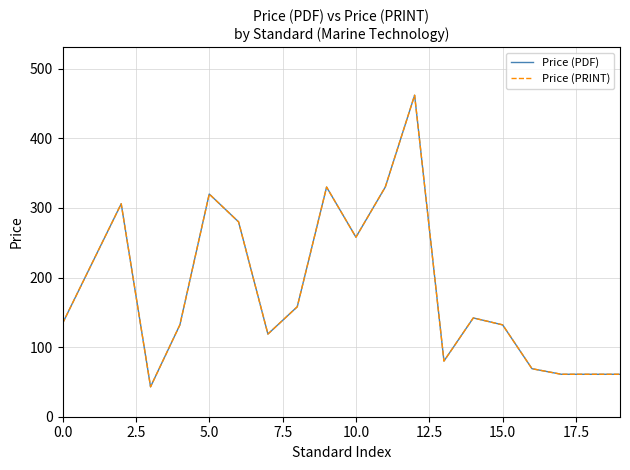

What is the minimum value for Price (PDF)?

43.0